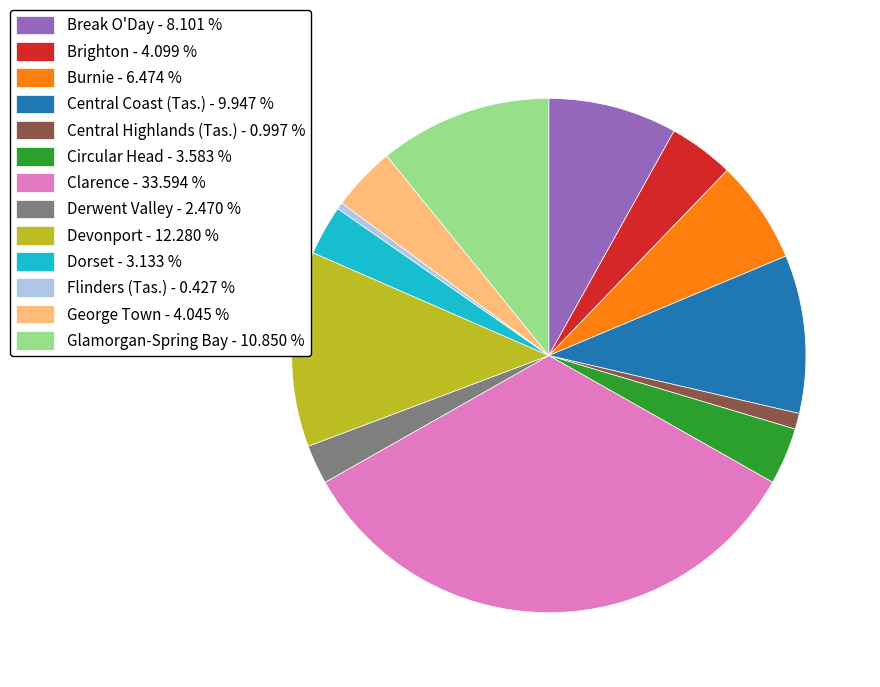

Does any single category account for the majority?

No